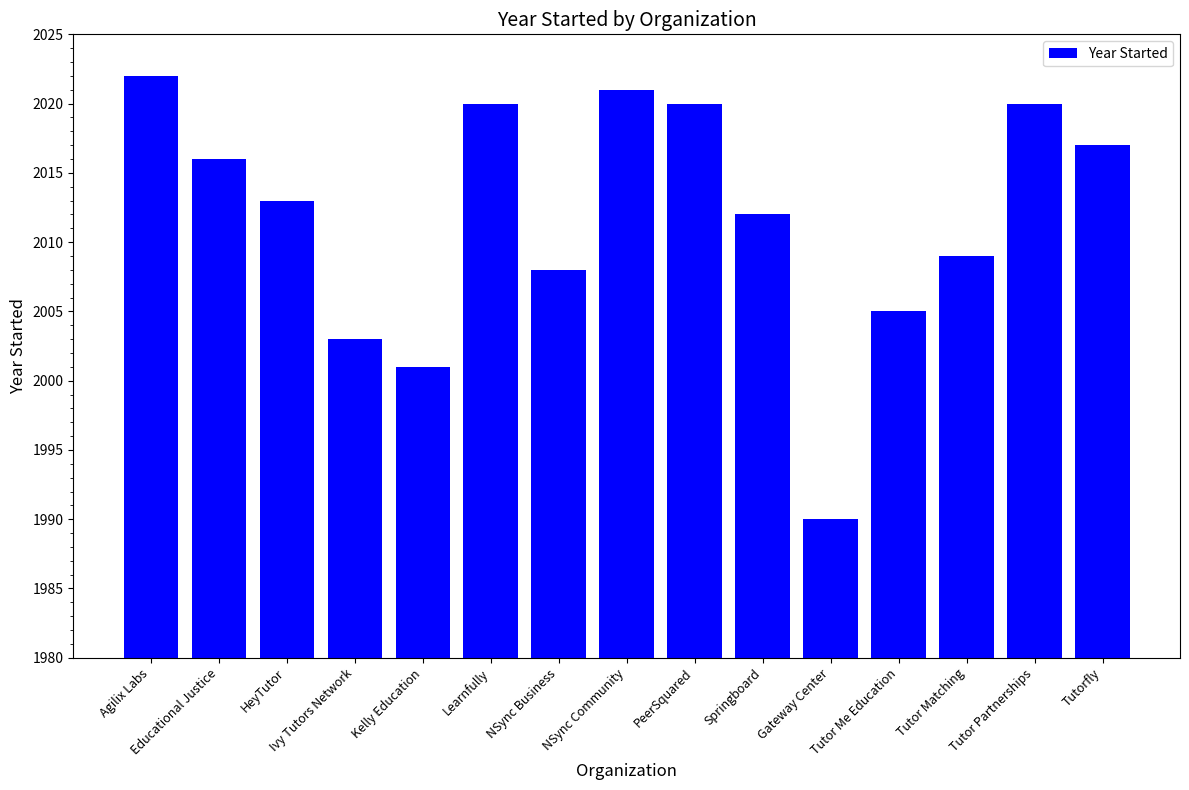

What is the value of the 9th bar from the left?

2020